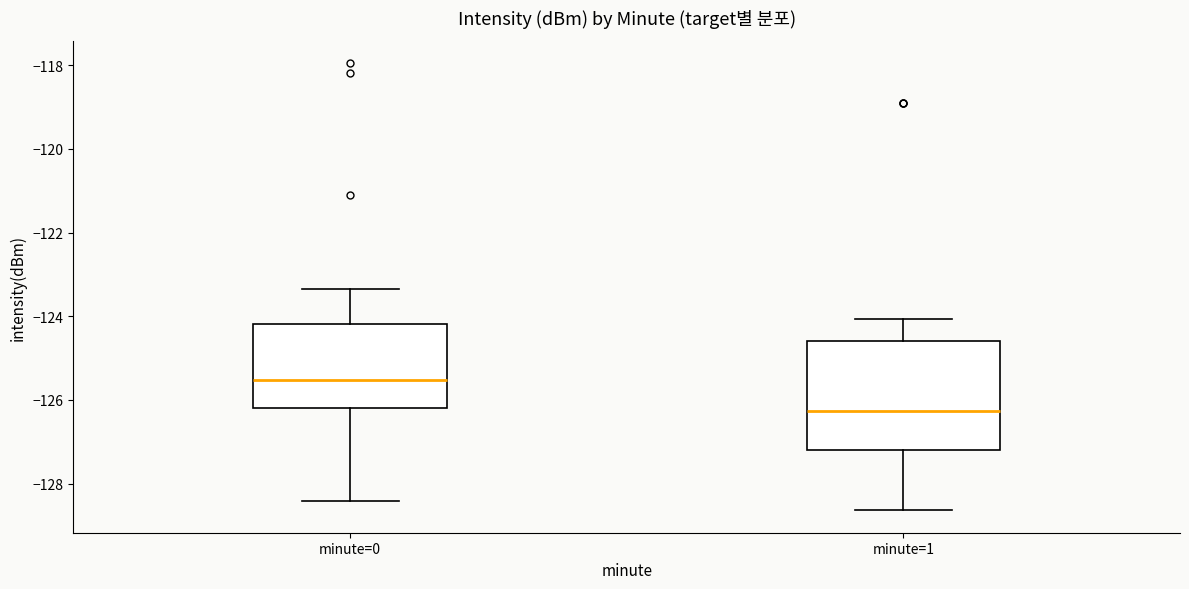

Reading left to right, read every box against the y-axis: the position of its median line, the range the box covers, and the ends of its whiskers. The values are not printed on the chart, so give them approximately, as read against the axis.

minute=0: median -125.6, box -126.2 to -124.2, whiskers -128.4 to -123.4
minute=1: median -126.2, box -127.2 to -124.6, whiskers -128.6 to -124.0